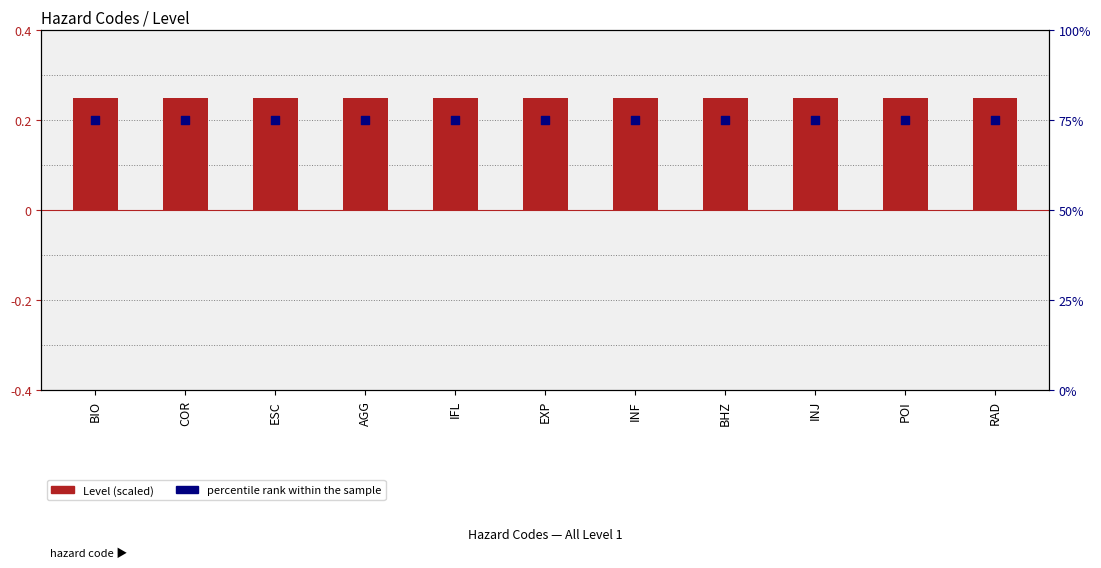

At which category is the sum across all series the highest?

BIO